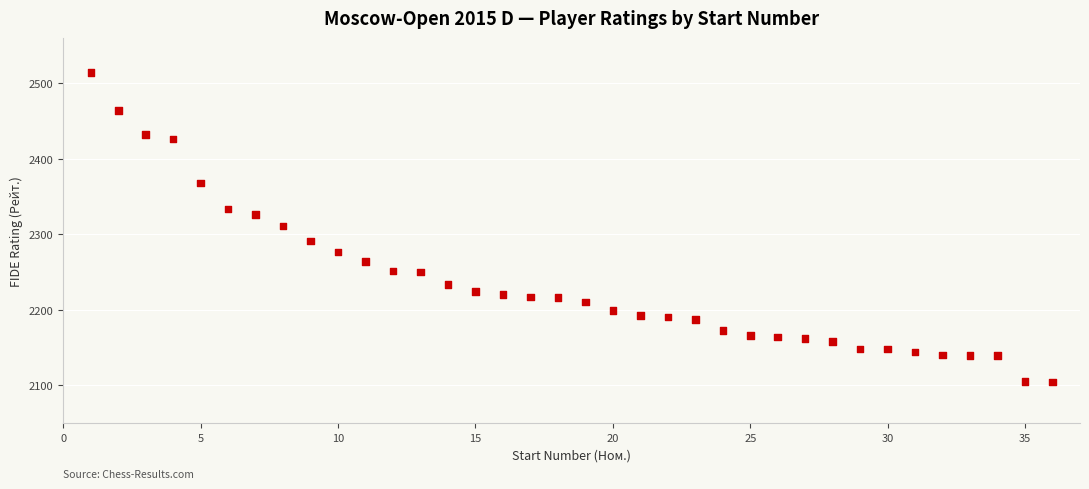

What is the range of Y values (max minus min)?

410